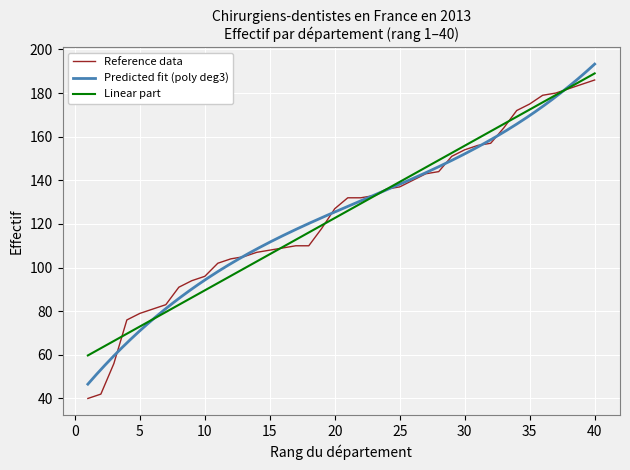

The chart shows a value of 182 at 38. True or false?

True